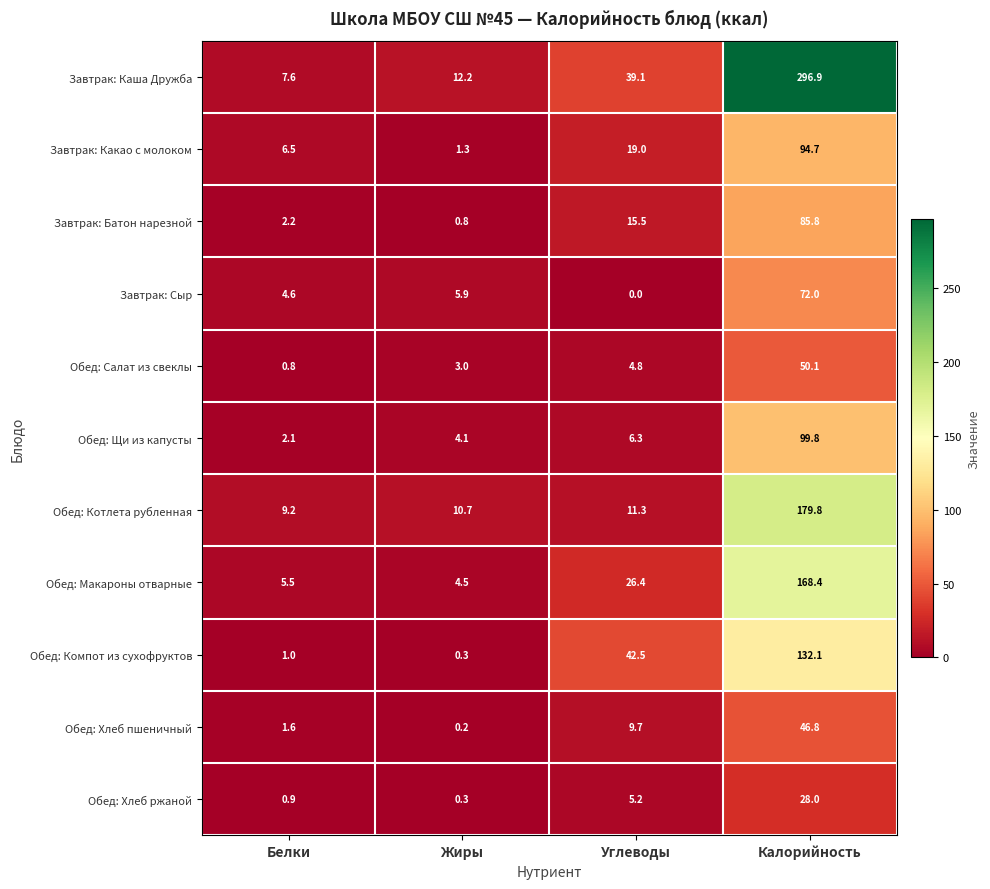

What is the approximate value of Обед: Макароны отварные at Углеводы?

26.4